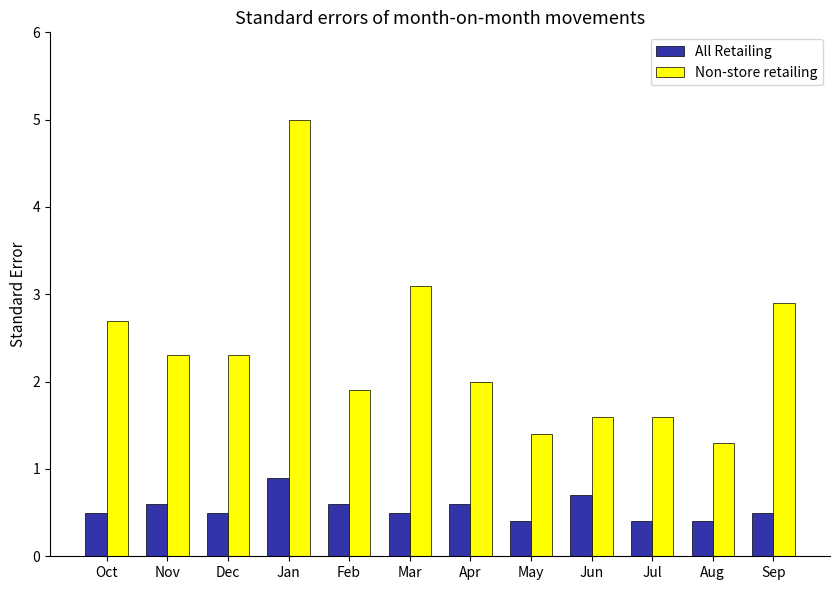

Count the All Retailing values in the range 0 to 1.

12